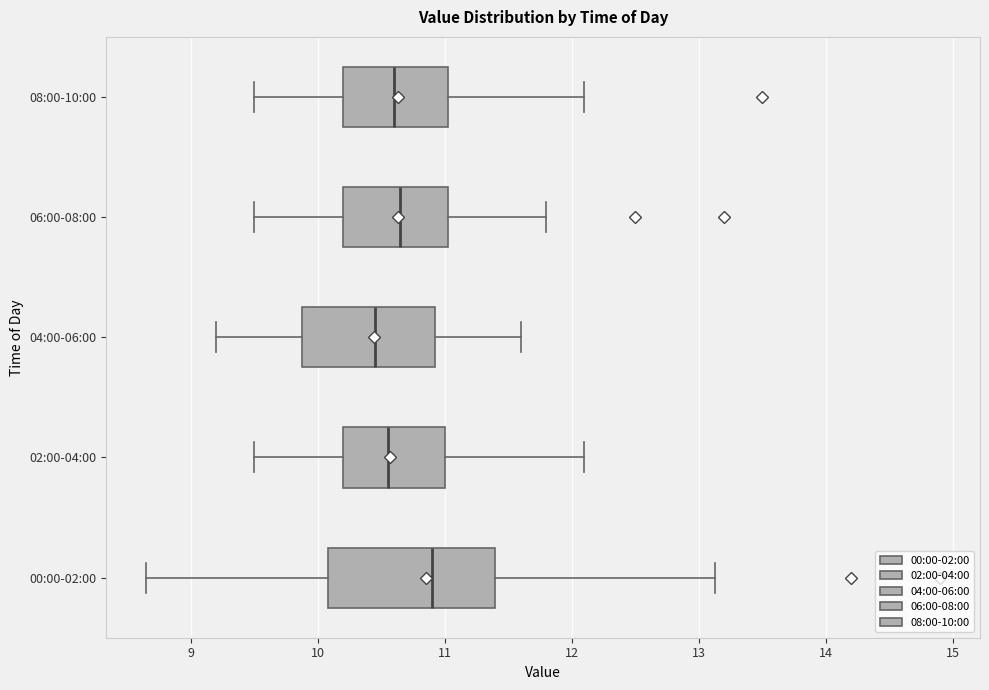

Reading bottom to top, transcribe this box plot: for each box, give where its median line is, the range the box spans, and where its two whiskers end, as read against the x-axis. The values are not printed on the chart, so give them approximately, as read against the axis.

00:00-02:00: median 10.9, box 10.1 to 11.4, whiskers 8.7 to 13.1
02:00-04:00: median 10.6, box 10.2 to 11.0, whiskers 9.5 to 12.1
04:00-06:00: median 10.5, box 9.9 to 10.9, whiskers 9.2 to 11.6
06:00-08:00: median 10.7, box 10.2 to 11.0, whiskers 9.5 to 11.8
08:00-10:00: median 10.6, box 10.2 to 11.0, whiskers 9.5 to 12.1